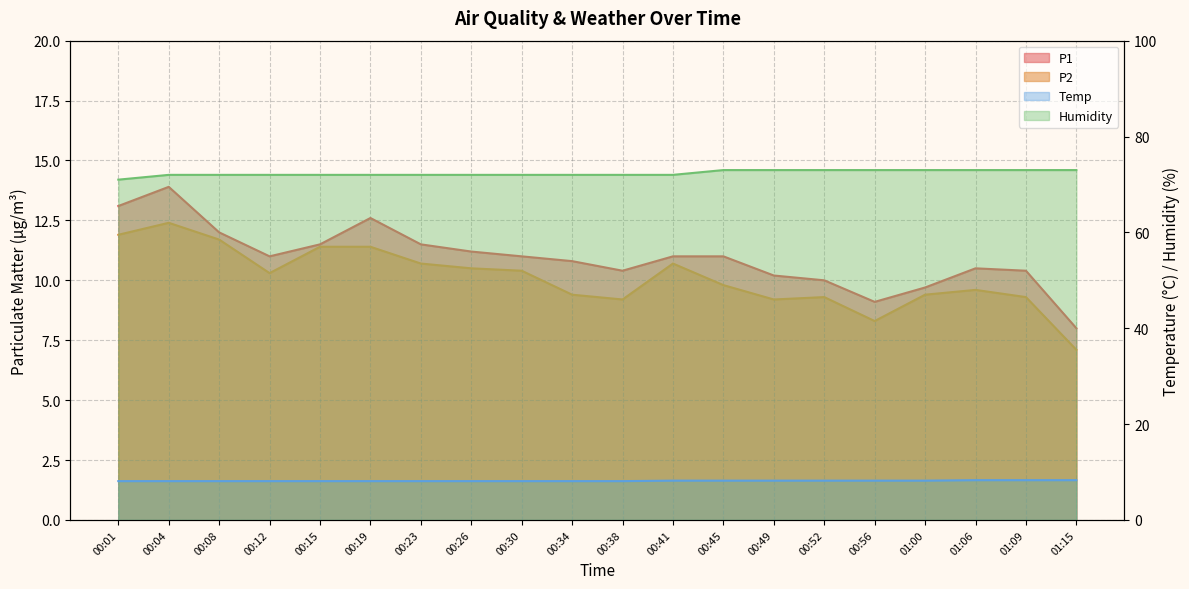

At which category is the sum across all series the highest?

00:04